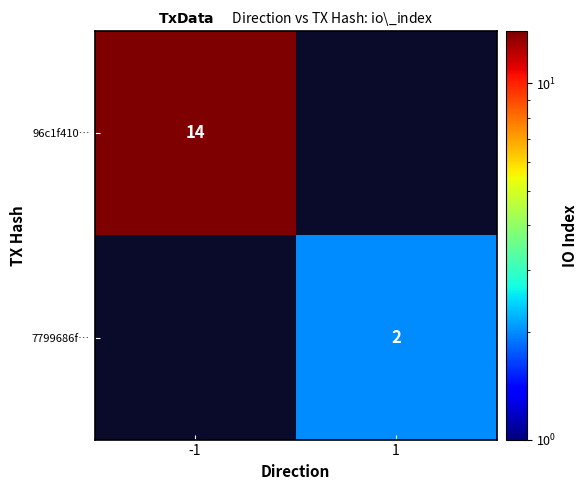

Which category has the highest value across all series?

-1